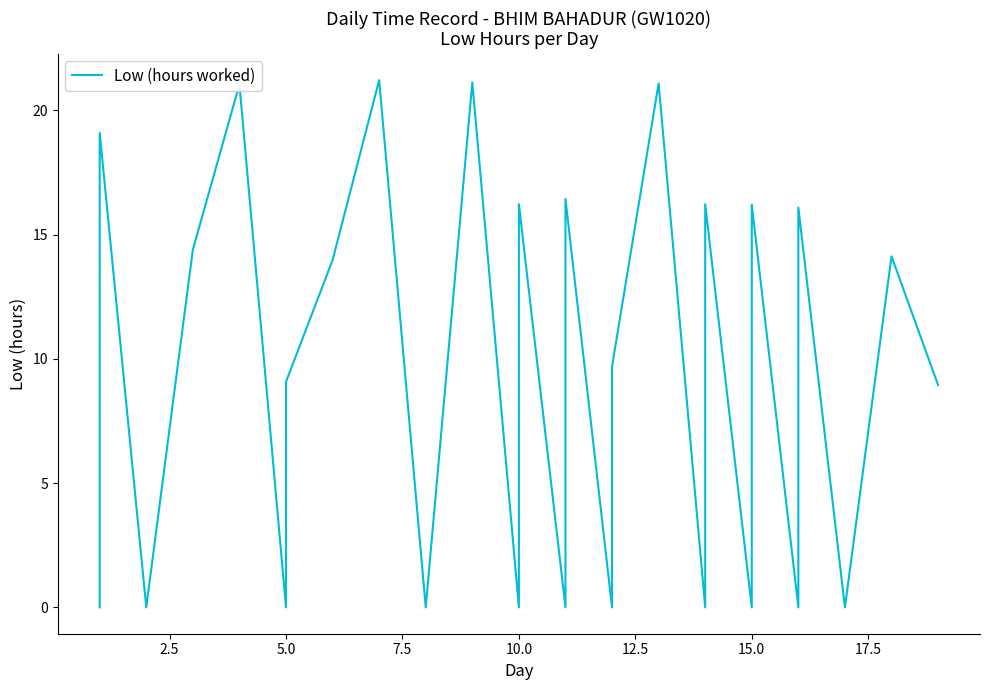

How many data points are above 9?

15